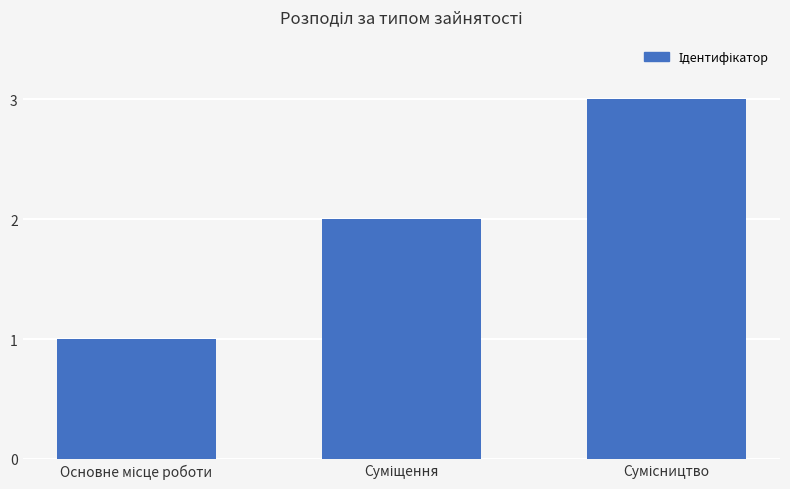

How many series are shown in this chart?

1